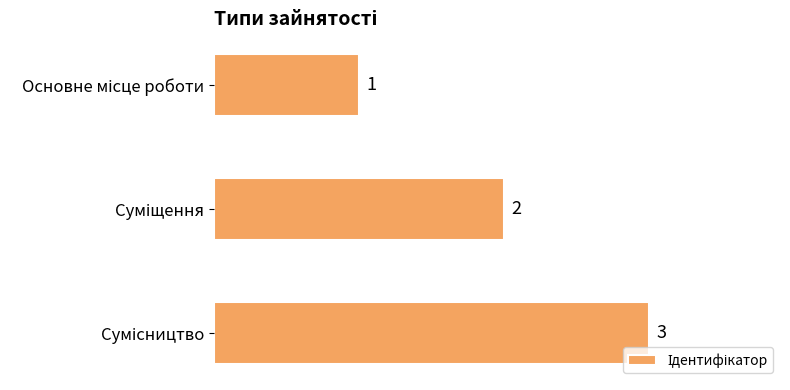

How many categories are shown in the chart?

3